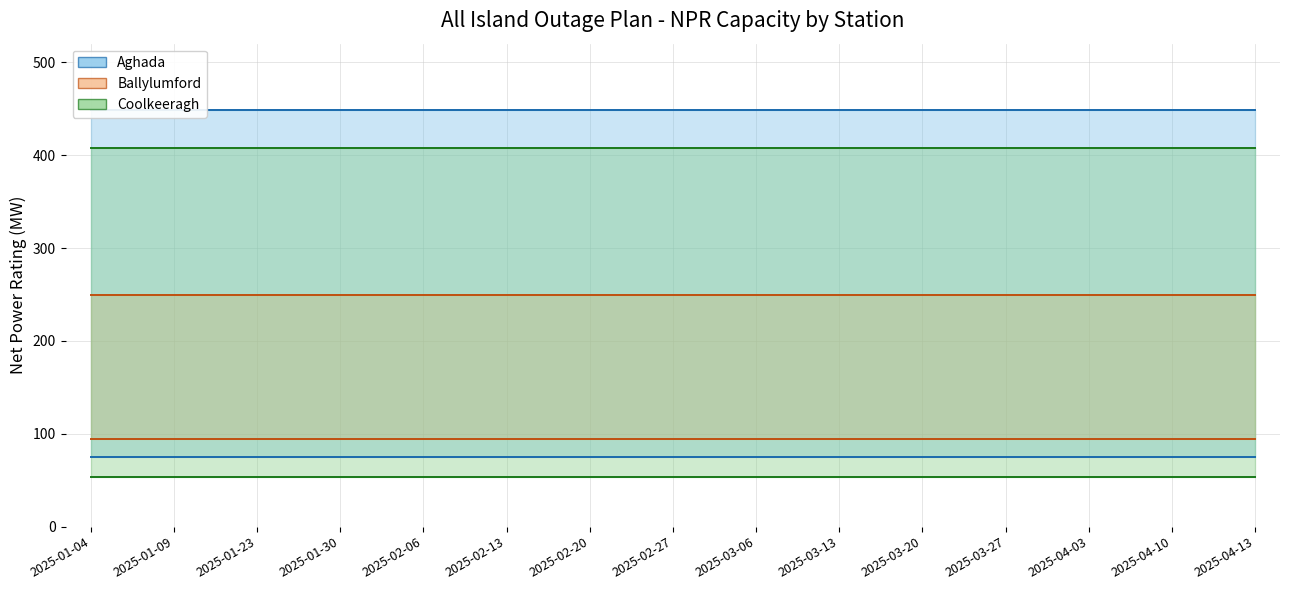

Which series has the widest spread of values?

Aghada upper NPR